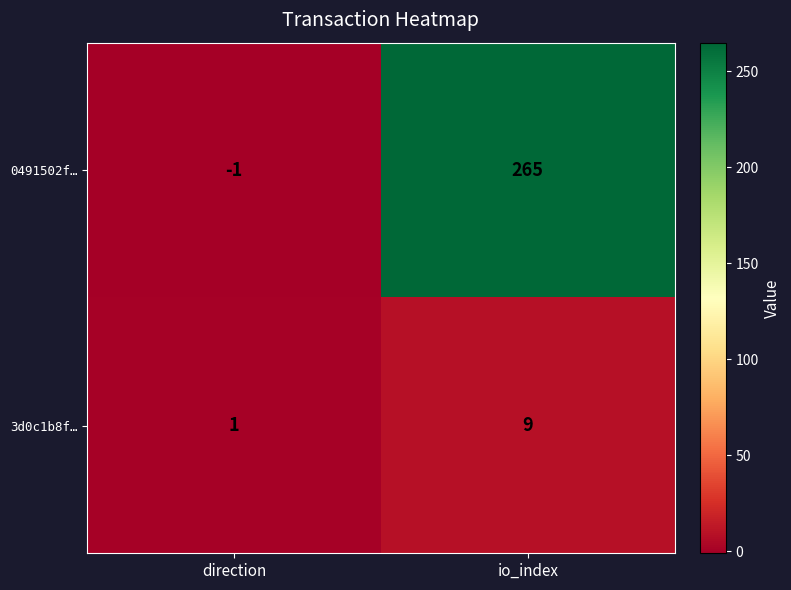

Reading left to right, what are all the values shown in this chart?

0491502f…: -1	265
3d0c1b8f…: 1	9